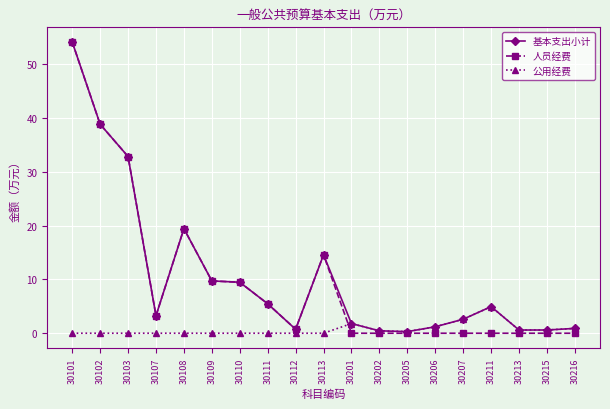

The 公用经费 series shows 0.0 at 30109. True or false?

True